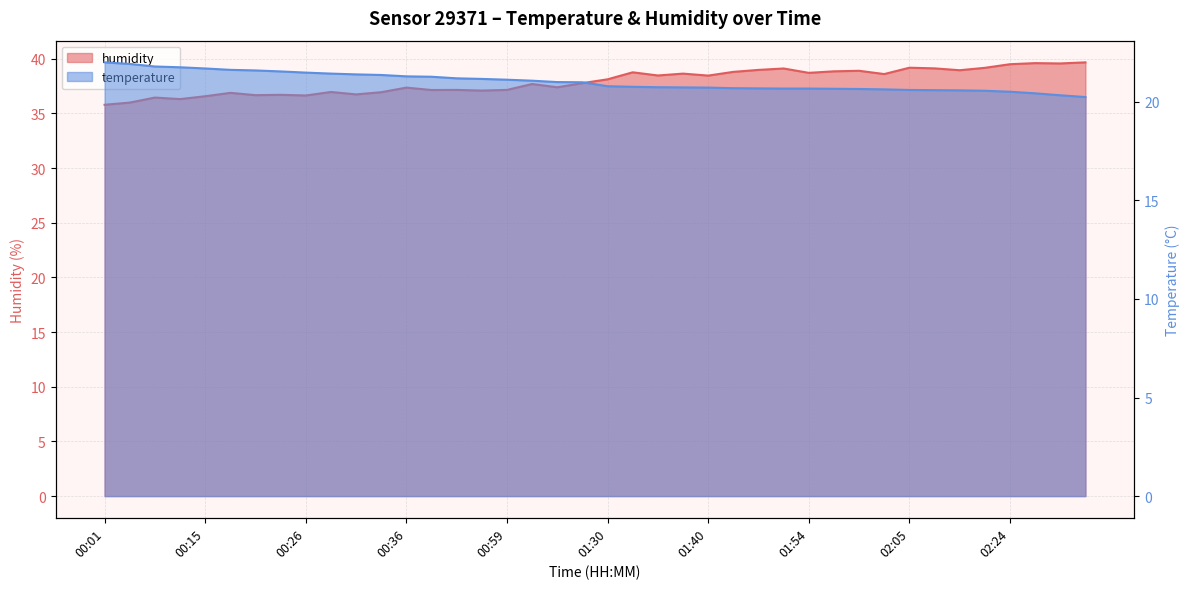

Which series has the largest total across all categories?

humidity